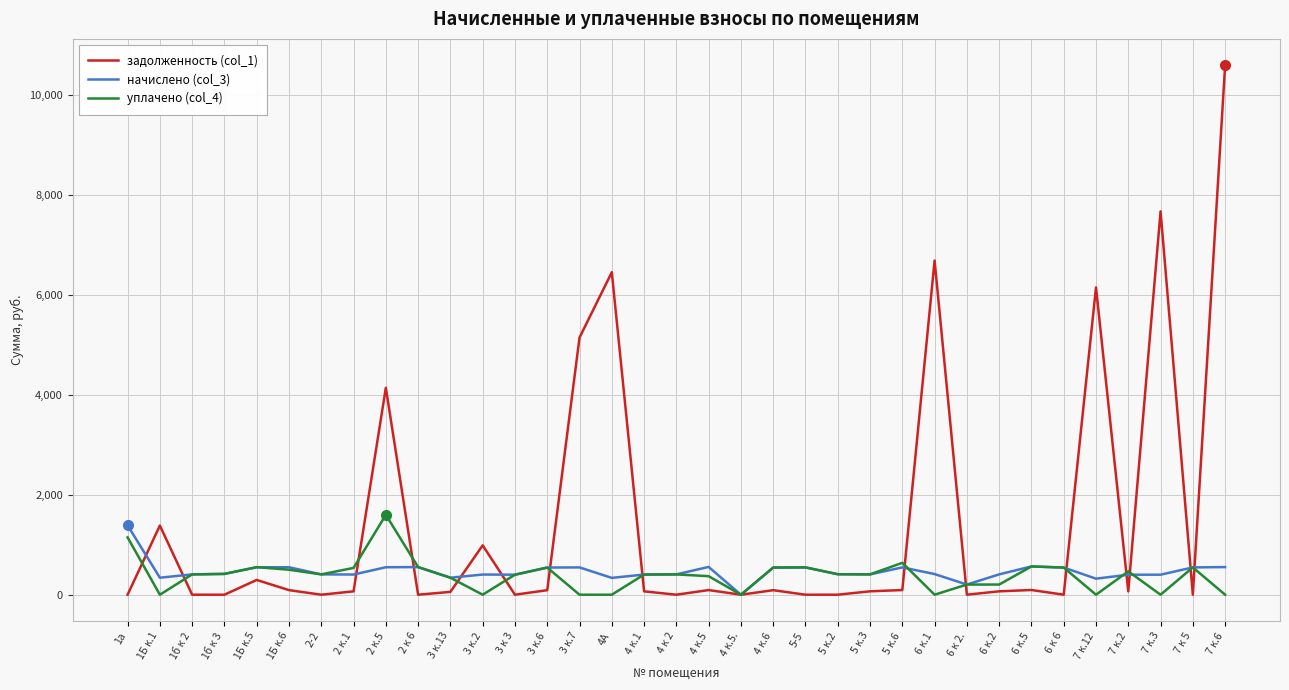

Which series has the largest total across all categories?

задолженность (col_1)